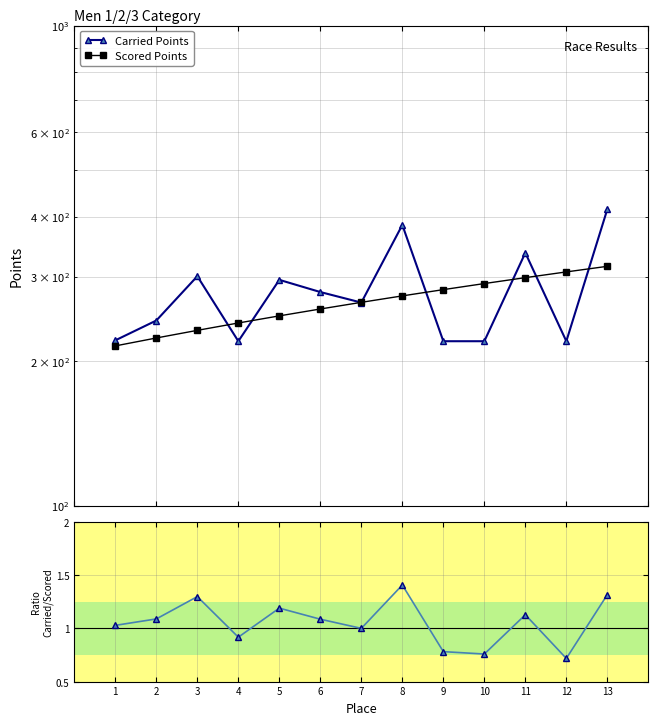

How many data points in Carried / Scored are less than 1?

5